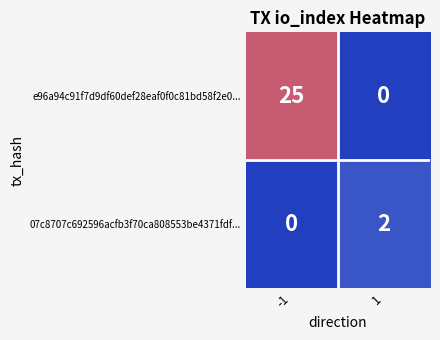

Rank the series by their average value, from highest to lowest.

e96a94c91f7d9df60def28eaf0f0c81bd58f2e0..., 07c8707c692596acfb3f70ca808553be4371fdf...